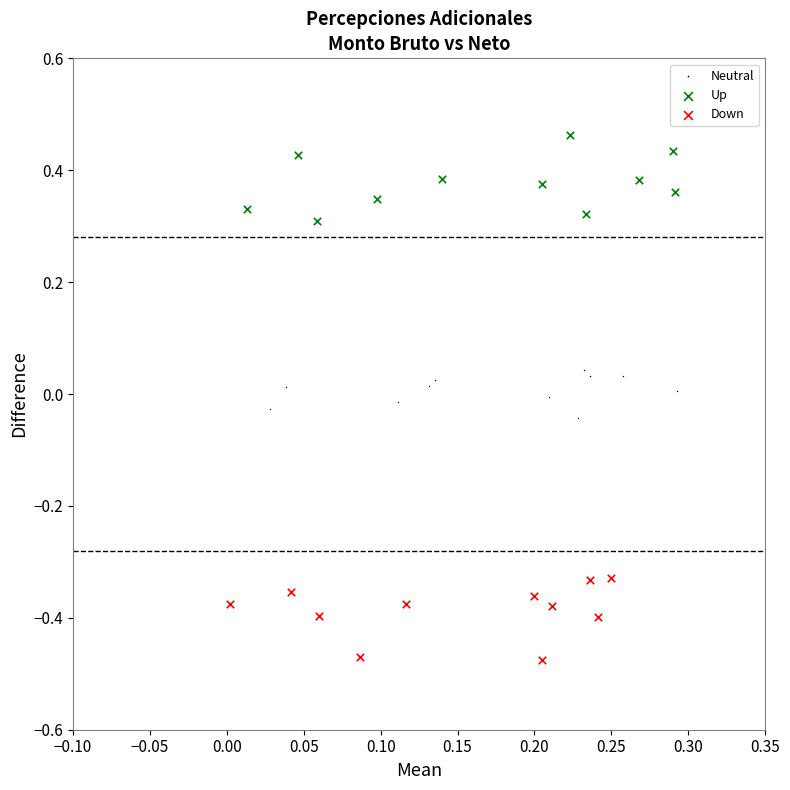

What are all the series names shown in the legend?

Neutral, Up, Down